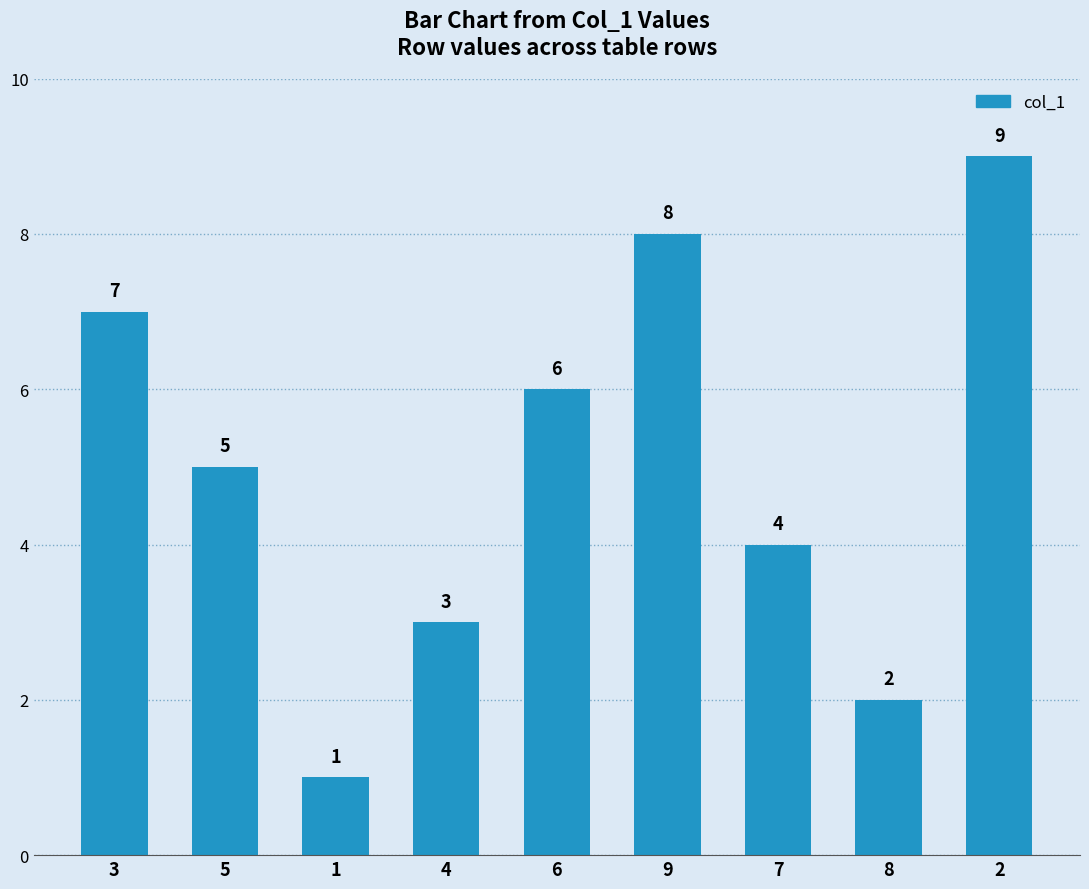

Reading right to left, extract all data points from this chart.

9	2	4	8	6	3	1	5	7